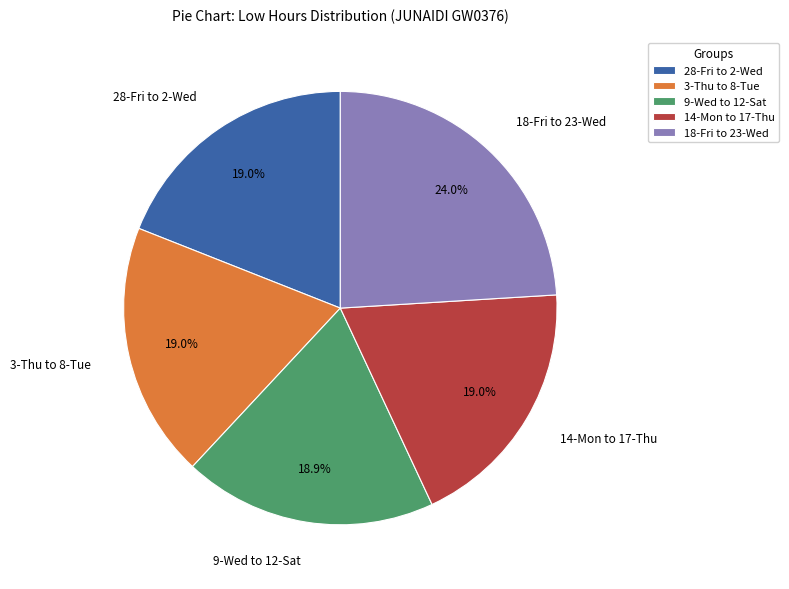

What is the ratio of the value at 18-Fri to 23-Wed to the value at 28-Fri to 2-Wed?

1.3